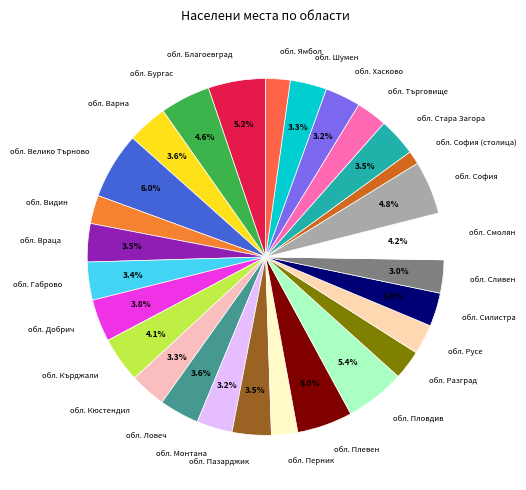

Is there a majority slice in this chart?

No